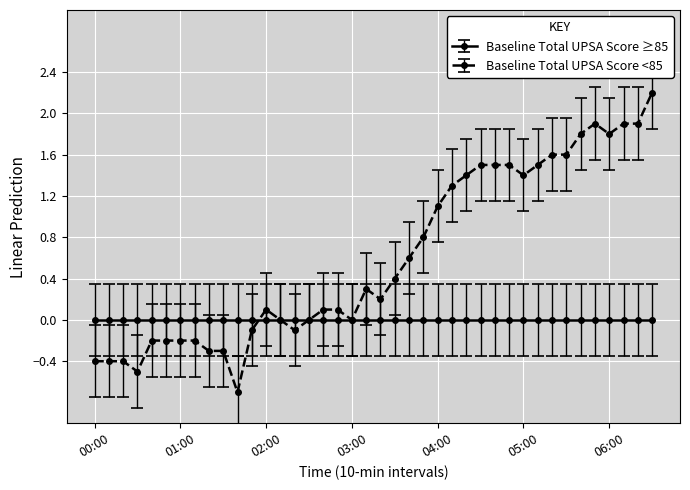

How many distinct data groups are displayed?

2